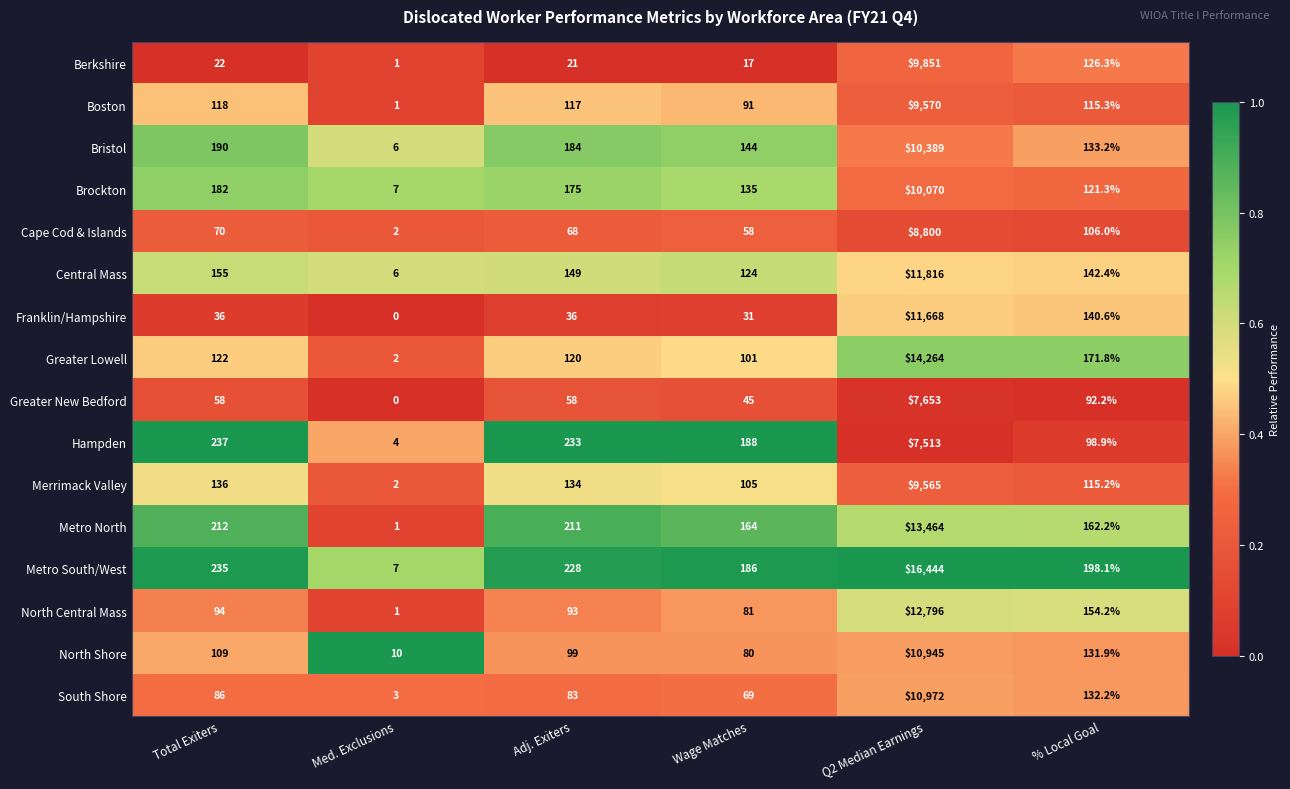

How many data points does each series have?

6